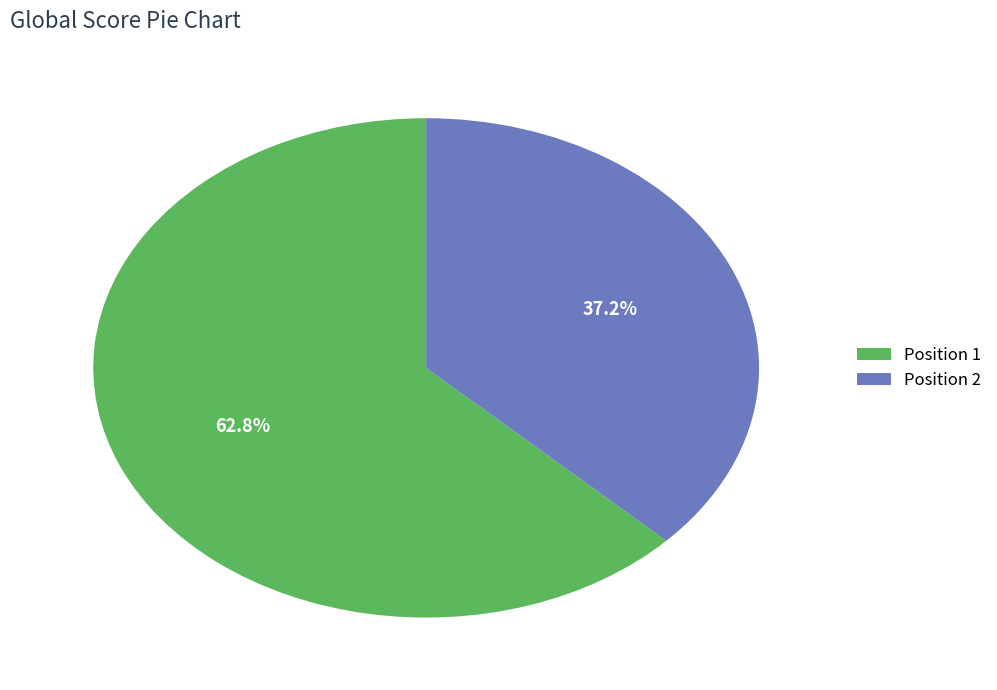

To the nearest percent, what is the average slice percentage?

50%